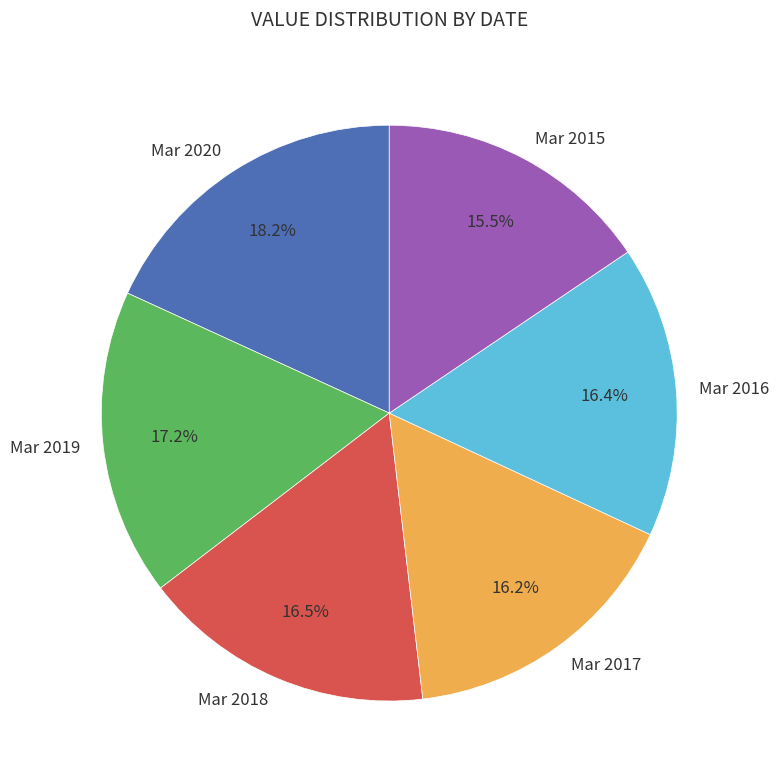

Between Mar 2015 and Mar 2017, which is larger?

Mar 2017